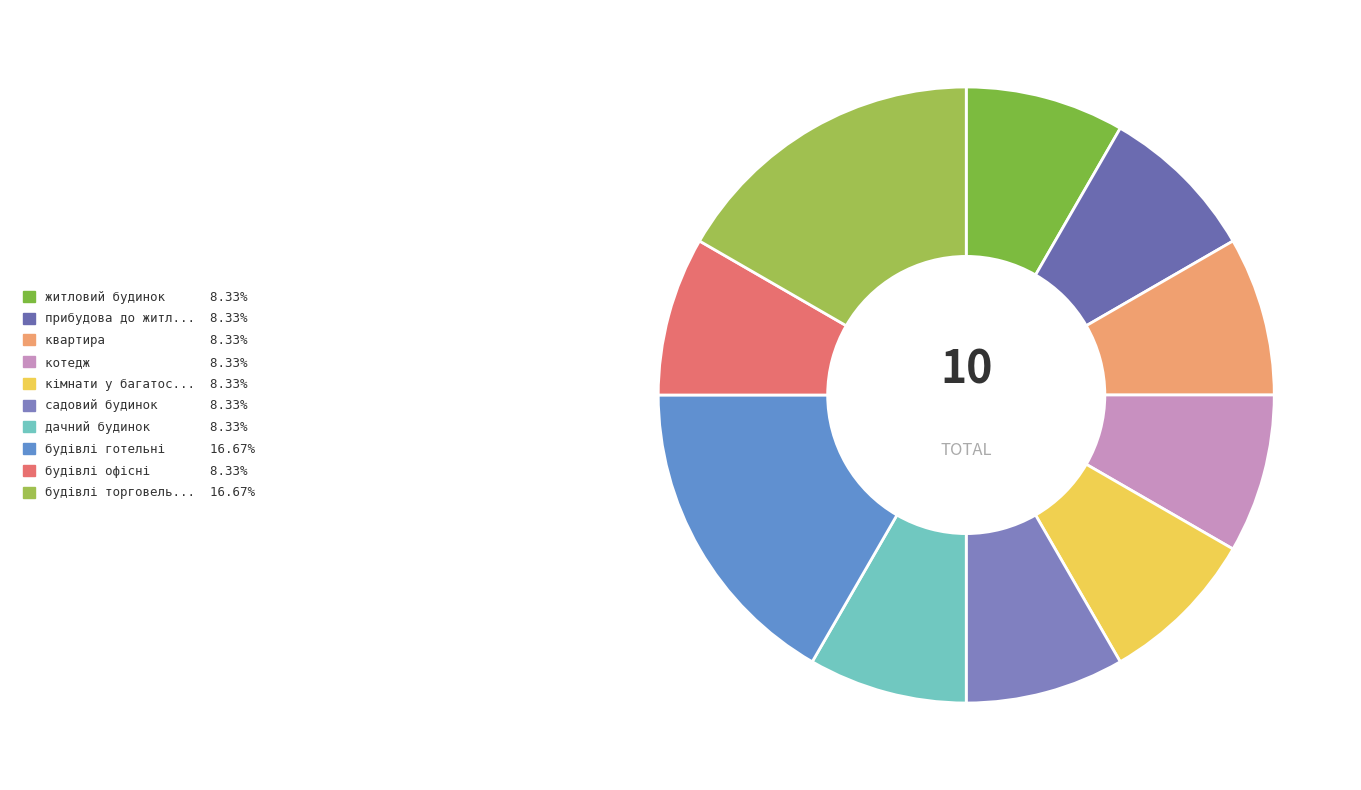

Does any single category account for the majority?

No